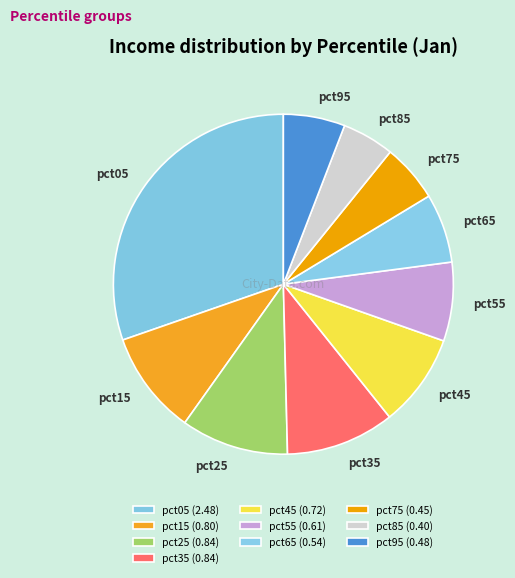

Is it true that pct65 is 7% of the pie?

True